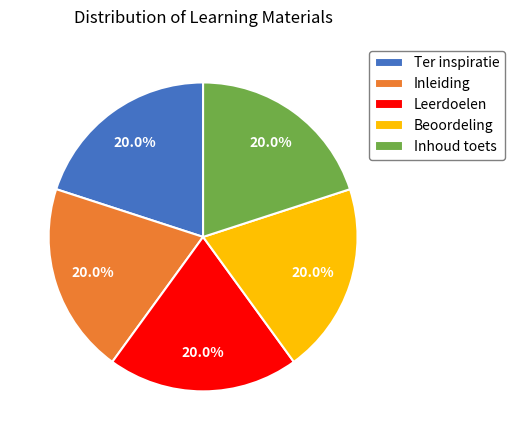

The Beoordeling slice represents 9% of the pie. True or false?

False